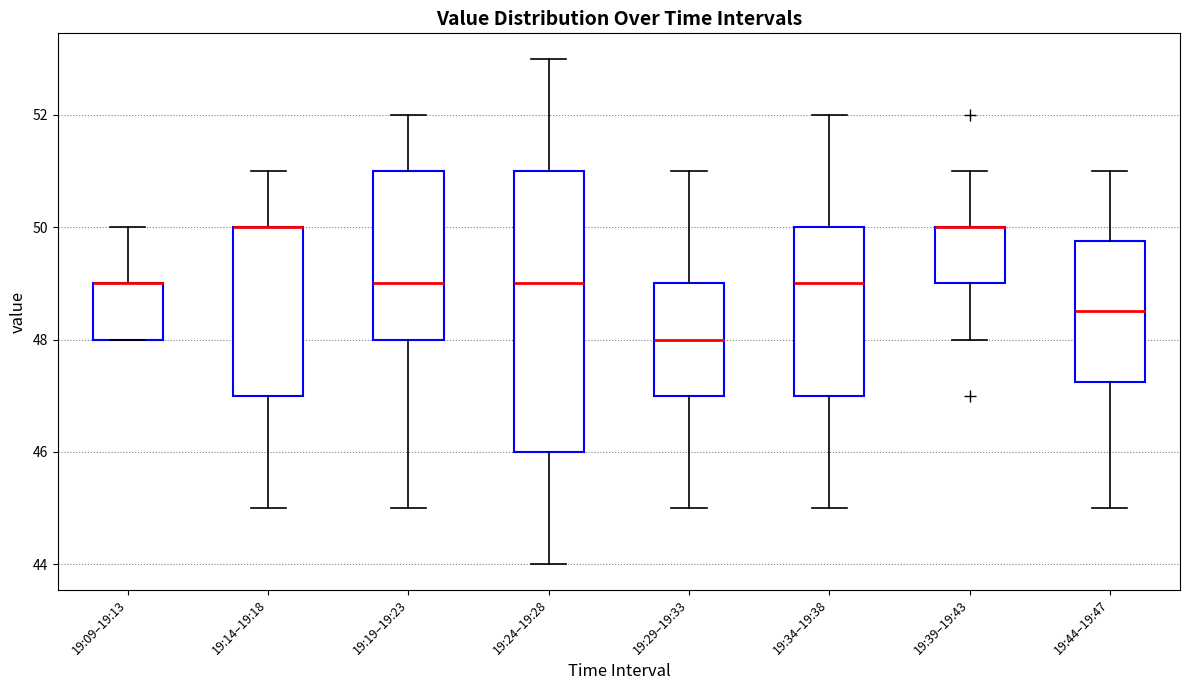

Reading left to right, read every box against the y-axis: the position of its median line, the range the box covers, and the ends of its whiskers. The values are not printed on the chart, so give them approximately, as read against the axis.

19:09–19:13: median 49.0 (drawn on the box's upper edge), box 48.0 to 49.0, whiskers 48.0 to 50.0
19:14–19:18: median 50.0 (drawn on the box's upper edge), box 47.0 to 50.0, whiskers 45.0 to 51.0
19:19–19:23: median 49.0, box 48.0 to 51.0, whiskers 45.0 to 52.0
19:24–19:28: median 49.0, box 46.0 to 51.0, whiskers 44.0 to 53.0
19:29–19:33: median 48.0, box 47.0 to 49.0, whiskers 45.0 to 51.0
19:34–19:38: median 49.0, box 47.0 to 50.0, whiskers 45.0 to 52.0
19:39–19:43: median 50.0 (drawn on the box's upper edge), box 49.0 to 50.0, whiskers 48.0 to 51.0
19:44–19:47: median 48.6, box 47.2 to 49.8, whiskers 45.0 to 51.0